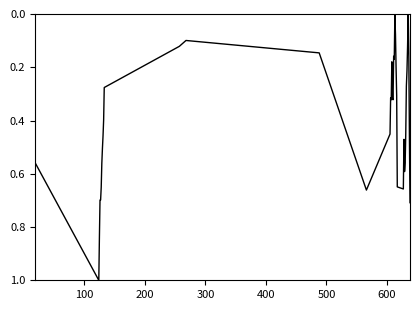

How many values exceed 0?

39